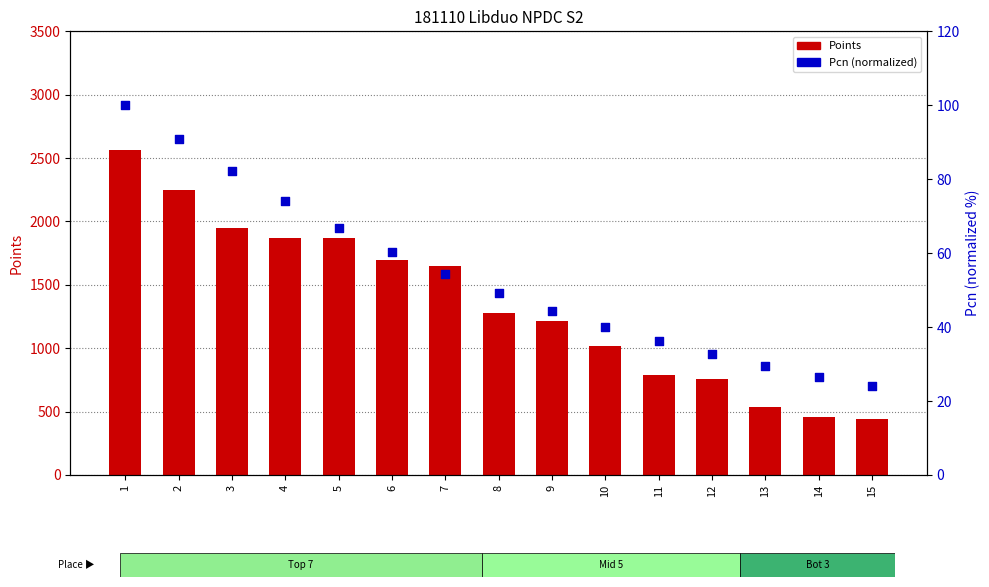

Which series reaches the maximum Y coordinate?

Points